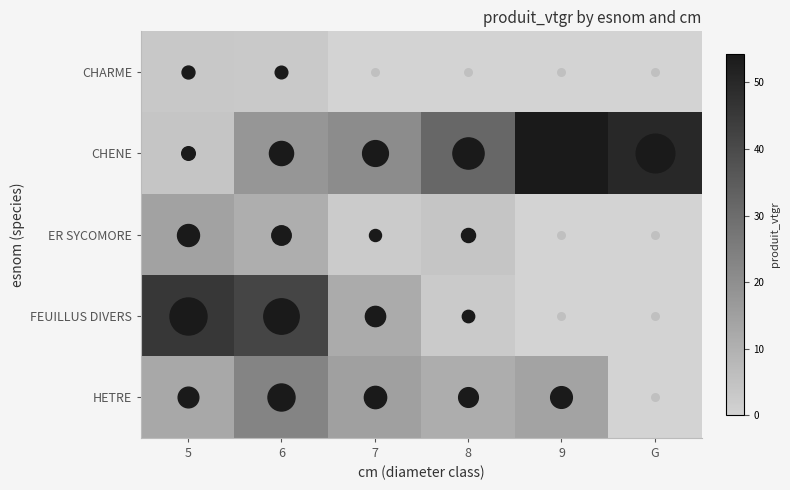

At how many categories does at least one series exceed 16?

6